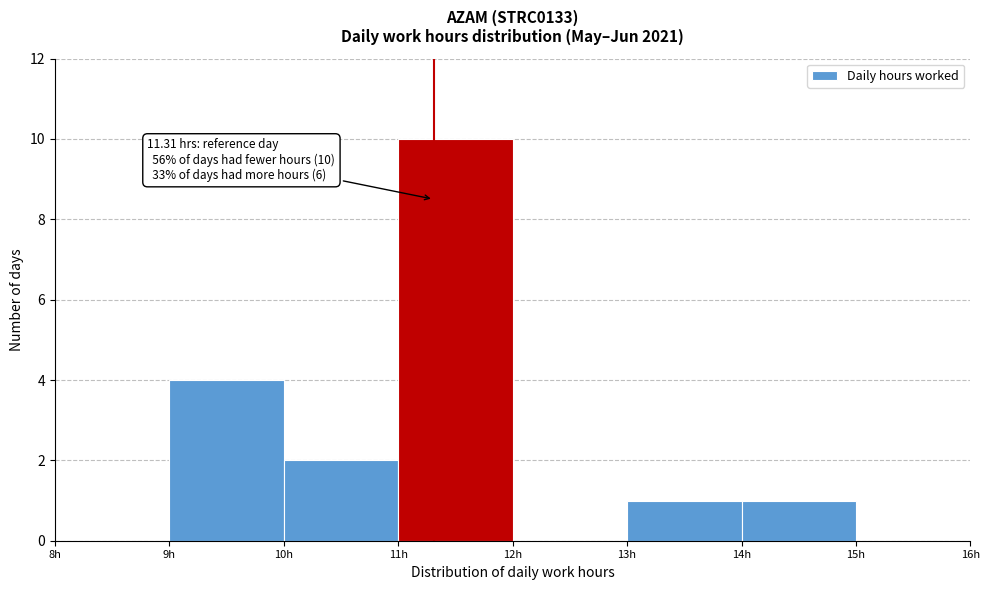

Over which range of the x-axis is the bar tallest?

11 to 12